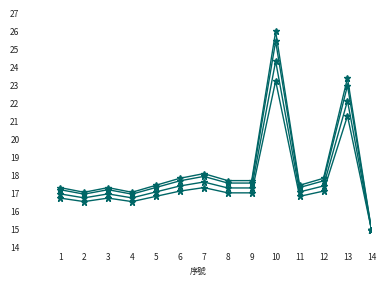

Count the number of data series in this chart.

4